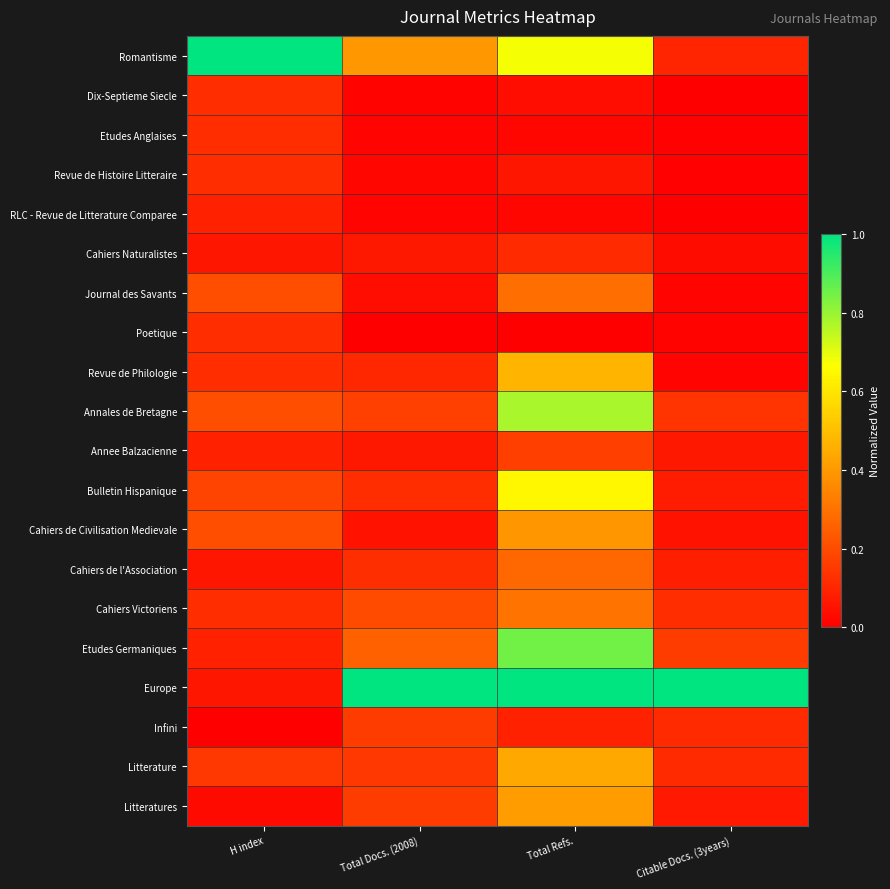

List the series in order of their peak value, lowest first.

RLC - Revue de Litterature Comparee, Cahiers Naturalistes, Dix-Septieme Siecle, Etudes Anglaises, Revue de Histoire Litteraire, Poetique, Infini, Annee Balzacienne, Cahiers de l'Association, Journal des Savants, Cahiers Victoriens, Cahiers de Civilisation Medievale, Litteratures, Litterature, Revue de Philologie, Bulletin Hispanique, Annales de Bretagne, Etudes Germaniques, Romantisme, Europe